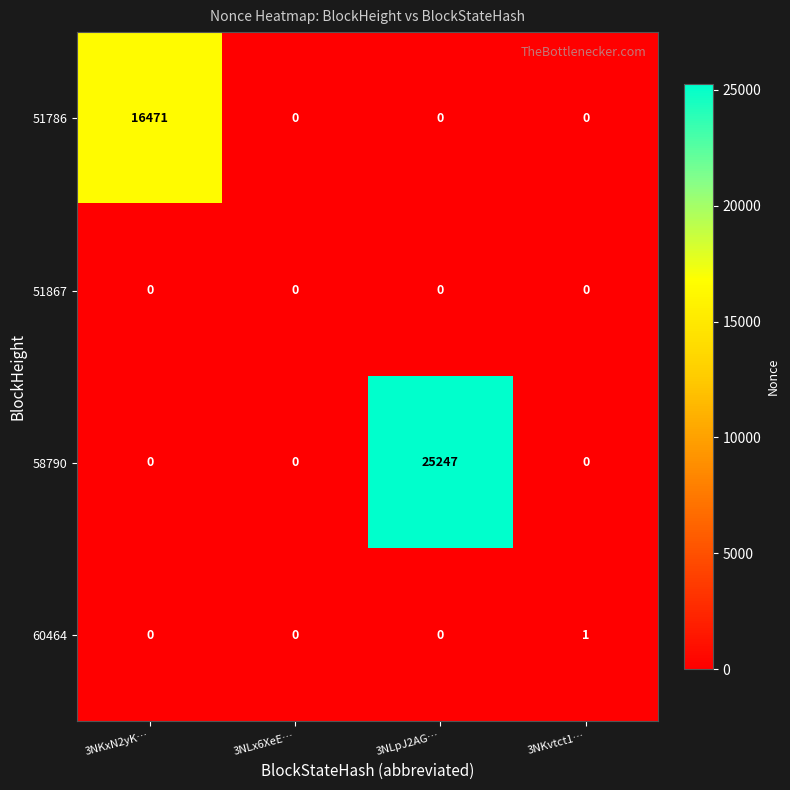

Reading left to right, extract all data points from this chart.

51786: 16471	0	0	0
51867: 0	0	0	0
58790: 0	0	25247	0
60464: 0	0	0	1